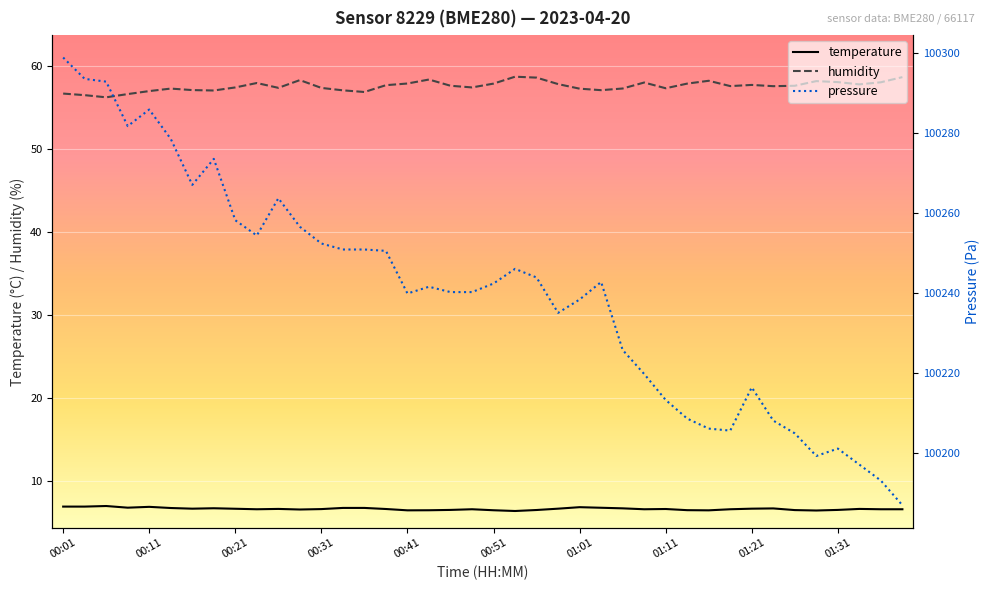

Which series has the largest range (max minus min)?

pressure